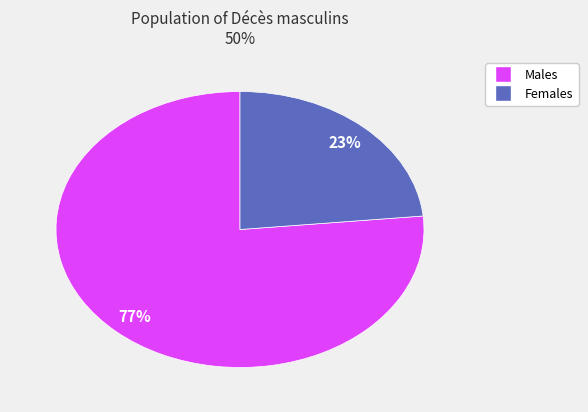

Is there any slice that represents more than half of the pie?

Yes